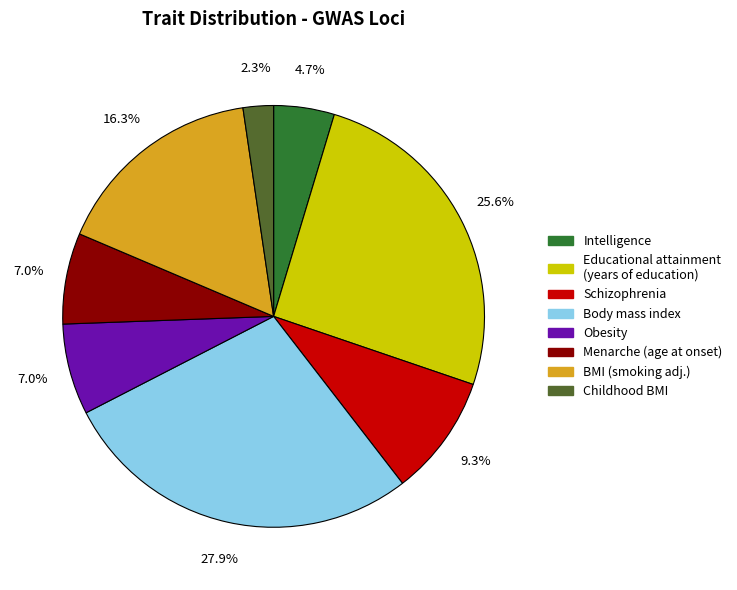

How many slices are in this pie chart?

8